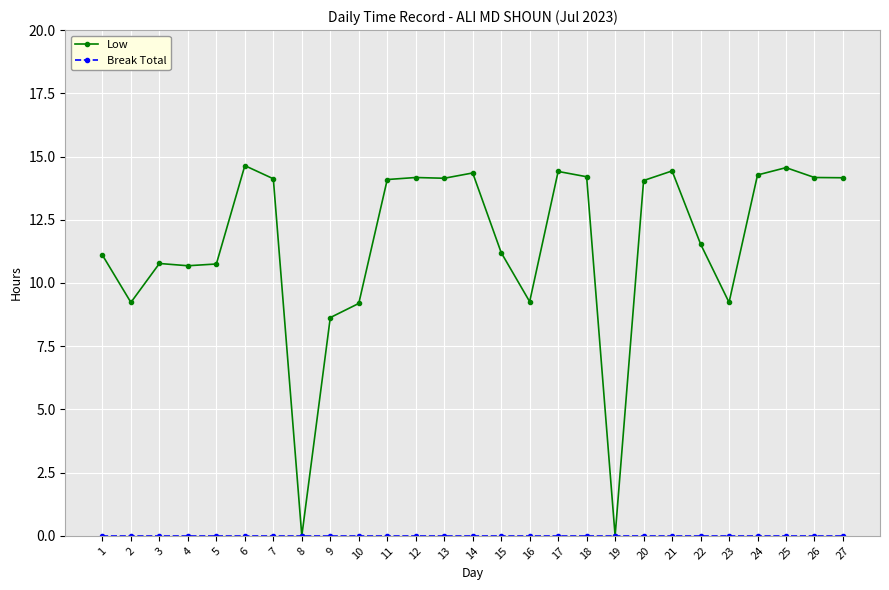

Where is the first local minimum for Low?

2